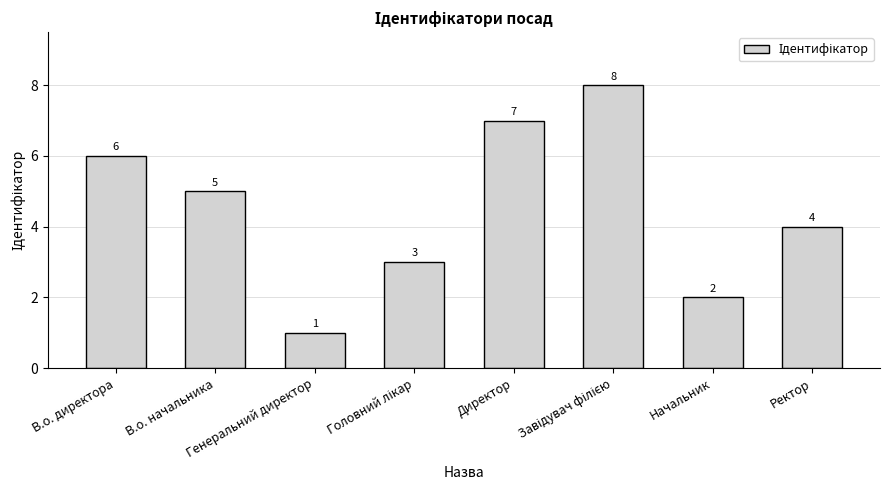

What is the label of the 2nd bar from the right?

Начальник